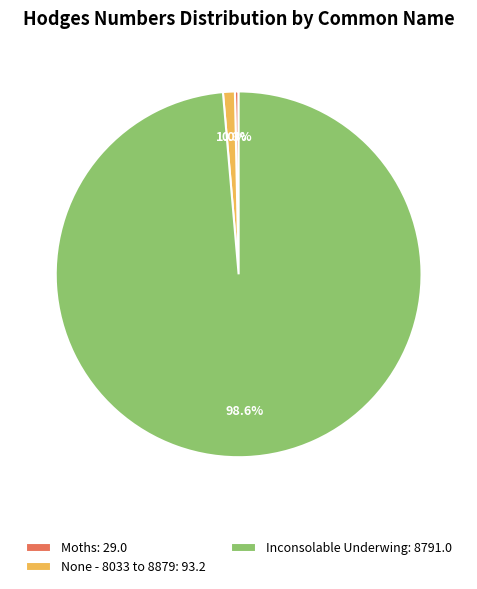

To the nearest percent, what is the average slice percentage?

33%